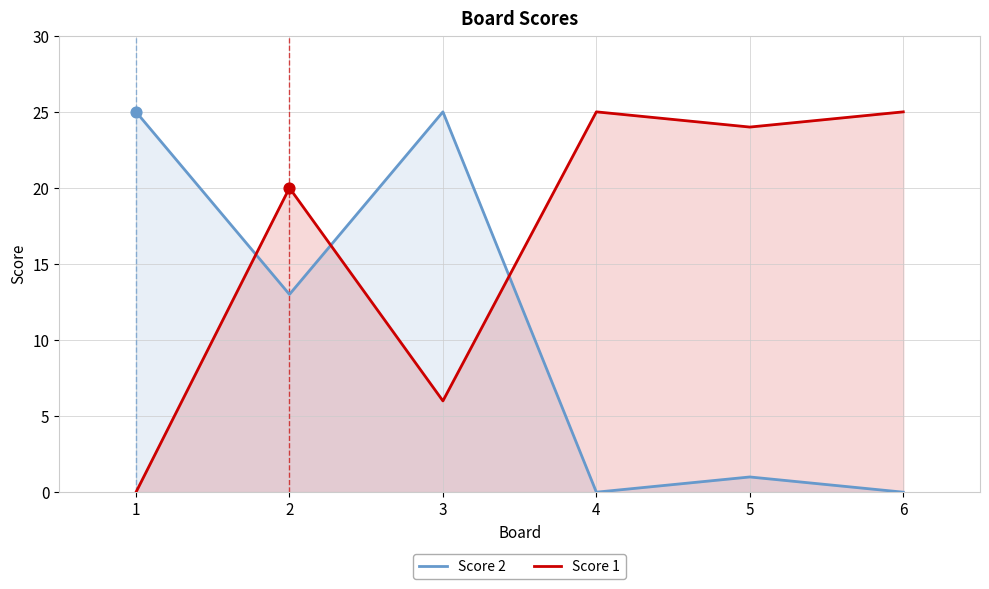

What are all the series names shown in the legend?

Score 2, Score 1